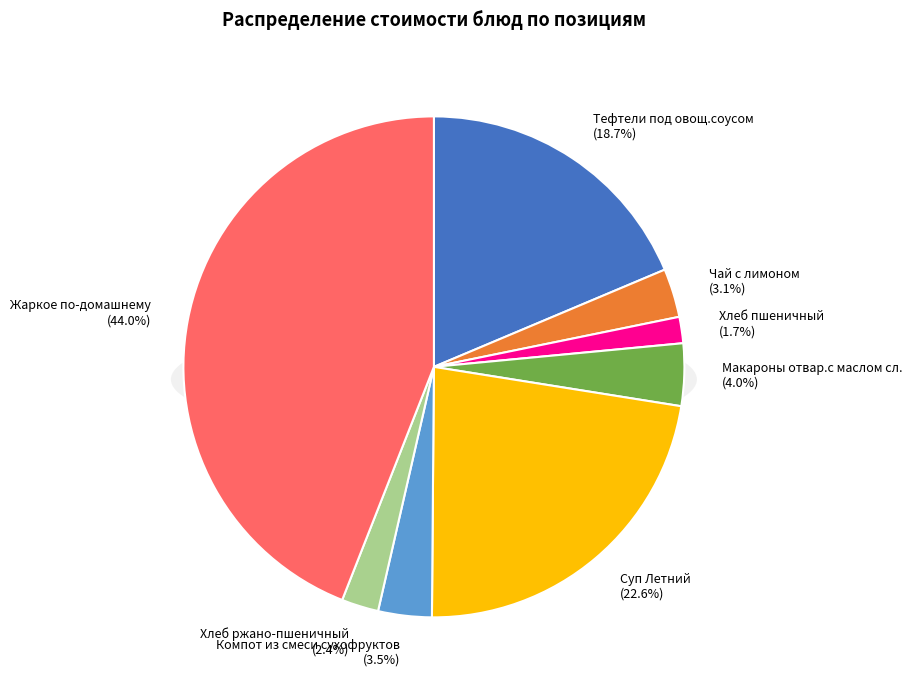

To the nearest percent, what is the average slice percentage?

12%